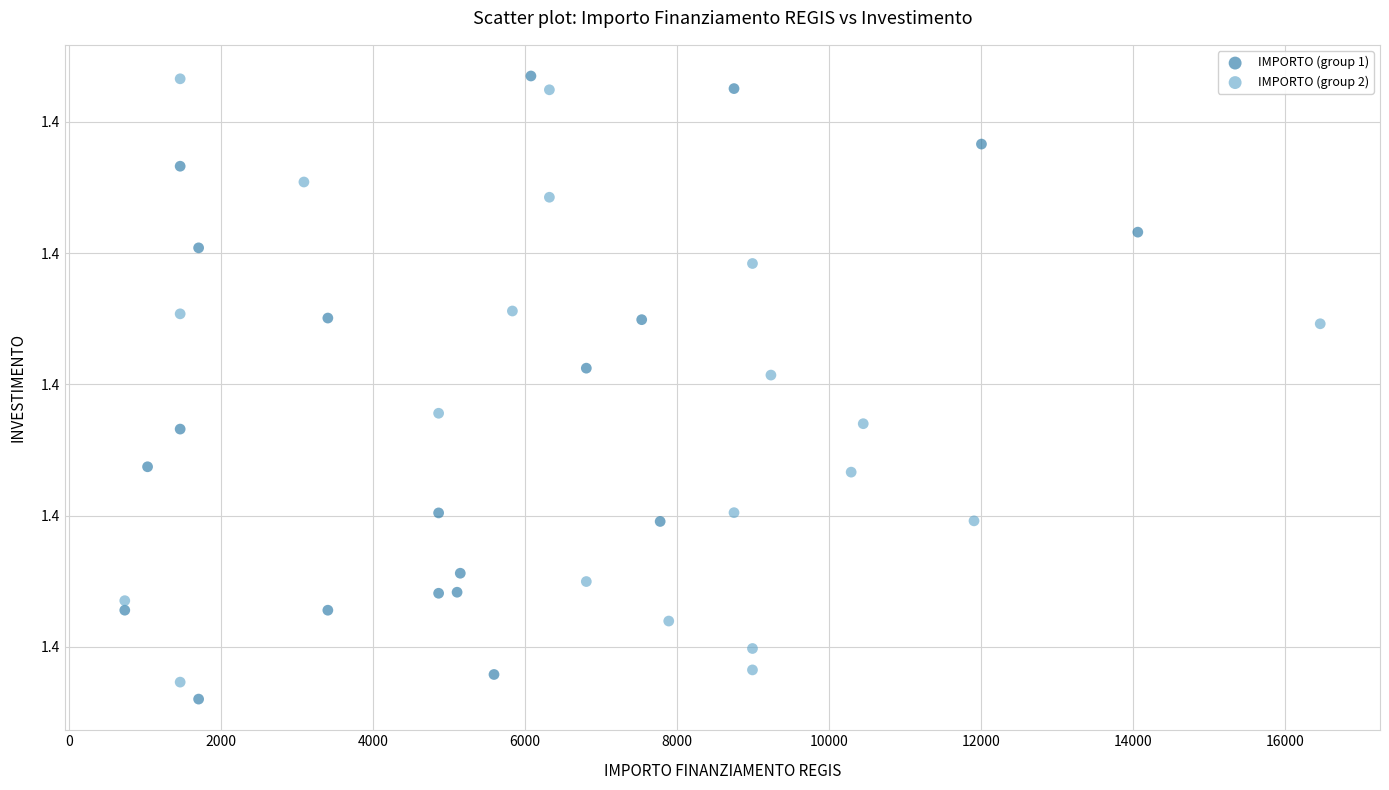

What are all the series names shown in the legend?

IMPORTO (group 1), IMPORTO (group 2)